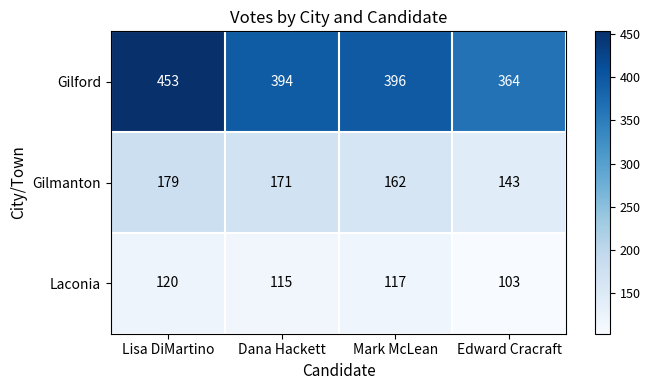

What value does the Gilmanton series have at Lisa DiMartino, to the nearest 5?

180